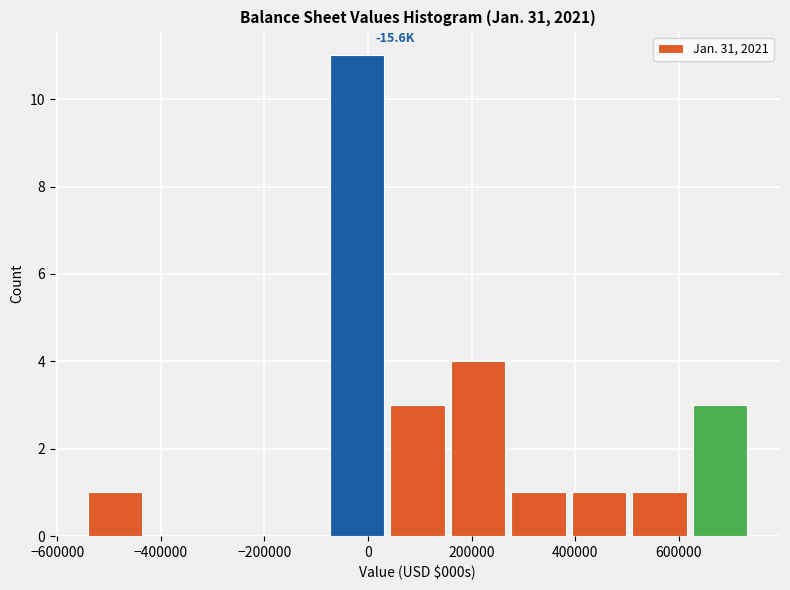

Over which range of the x-axis is the bar tallest?

-80000 to 40000